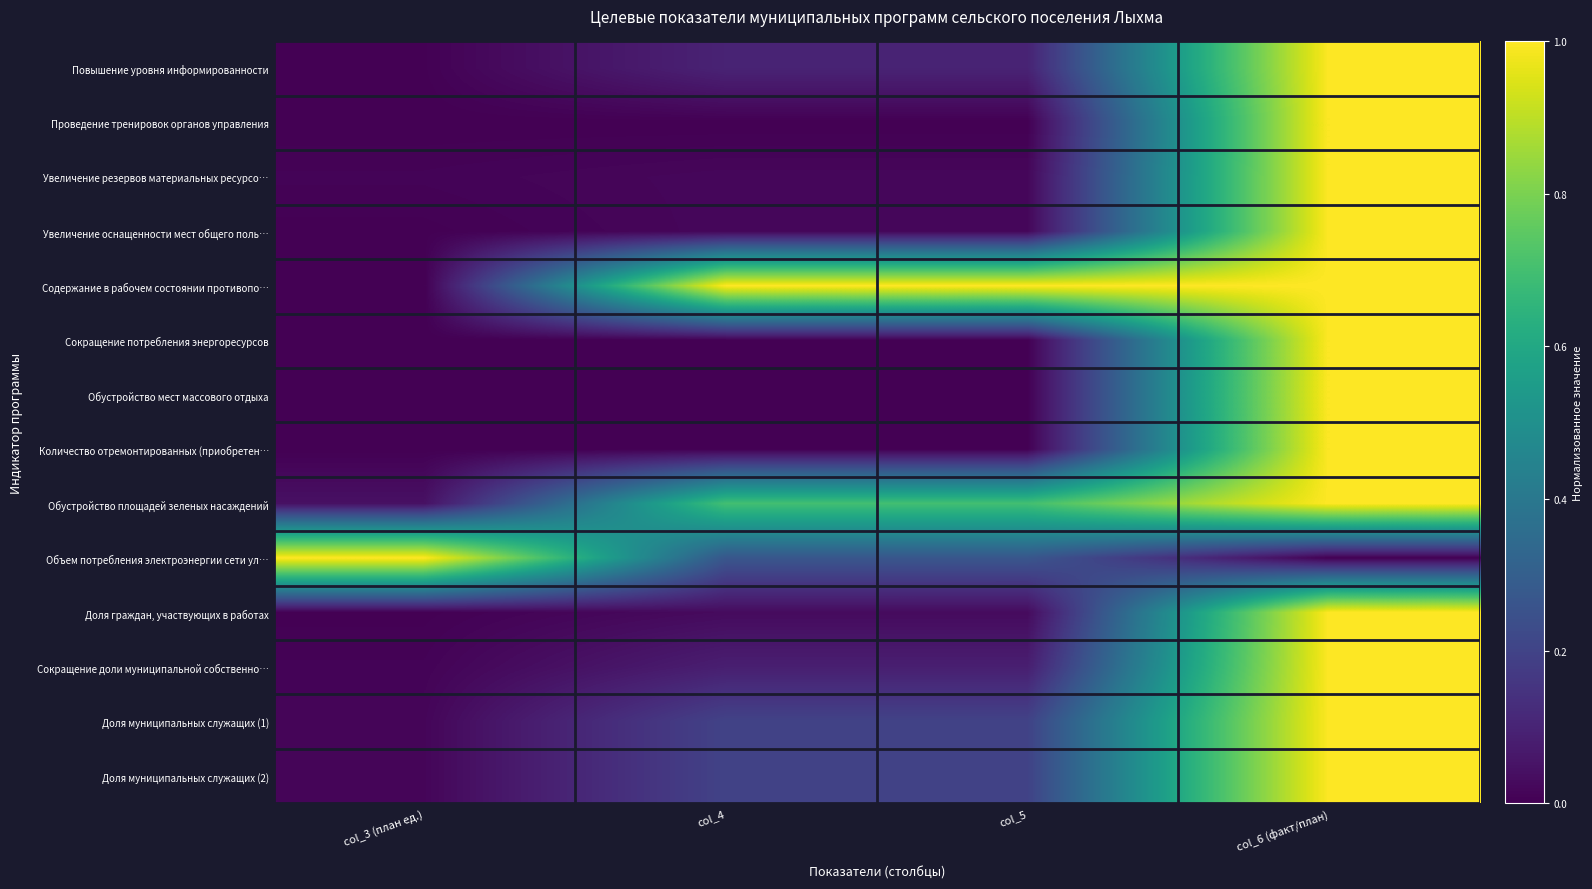

How many data points does each series have?

4